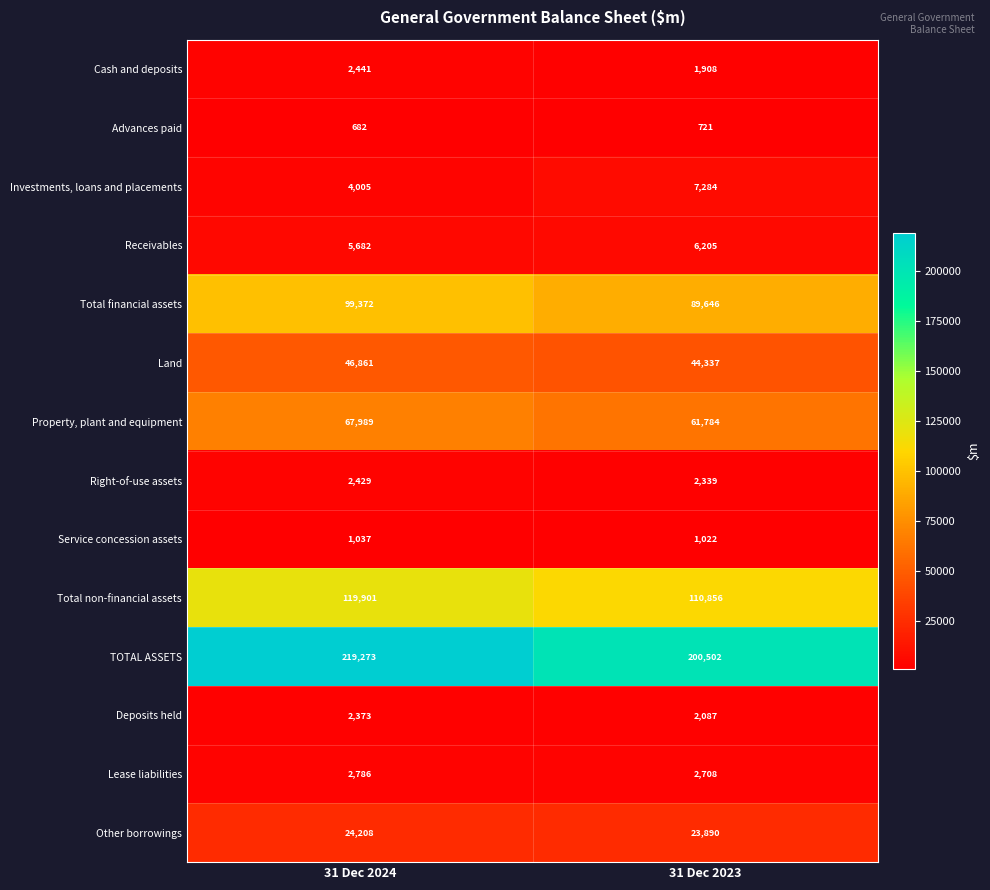

List the series in order of their peak value, lowest first.

Advances paid, Service concession assets, Deposits held, Right-of-use assets, Cash and deposits, Lease liabilities, Receivables, Investments, loans and placements, Other borrowings, Land, Property, plant and equipment, Total financial assets, Total non-financial assets, TOTAL ASSETS